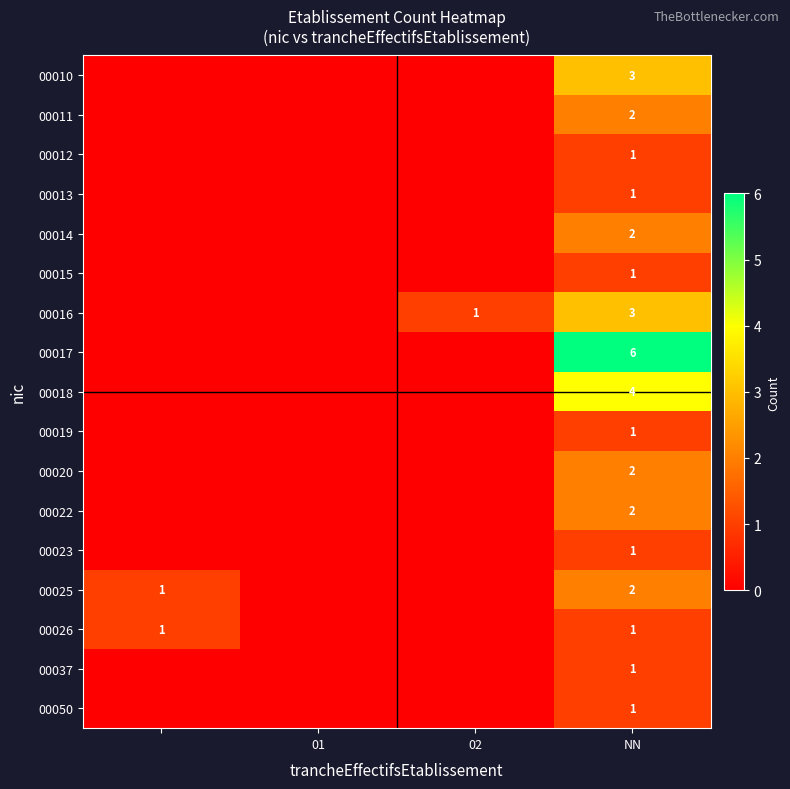

What is the difference between the highest and lowest values at NN?

5